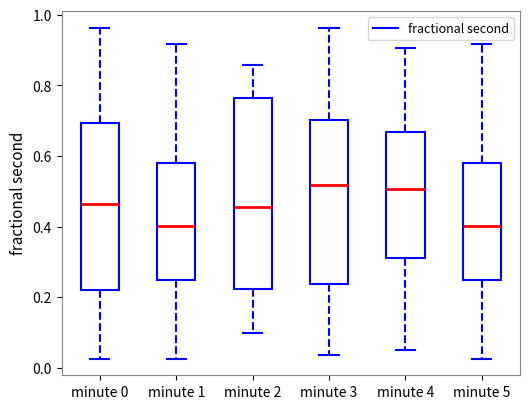

Reading left to right, read every box against the y-axis: the position of its median line, the range the box covers, and the ends of its whiskers. The values are not printed on the chart, so give them approximately, as read against the axis.

minute 0: median 0.46, box 0.22 to 0.70, whiskers 0.02 to 0.96
minute 1: median 0.40, box 0.24 to 0.58, whiskers 0.02 to 0.92
minute 2: median 0.46, box 0.22 to 0.76, whiskers 0.10 to 0.86
minute 3: median 0.52, box 0.24 to 0.70, whiskers 0.04 to 0.96
minute 4: median 0.50, box 0.30 to 0.66, whiskers 0.04 to 0.90
minute 5: median 0.40, box 0.24 to 0.58, whiskers 0.02 to 0.92